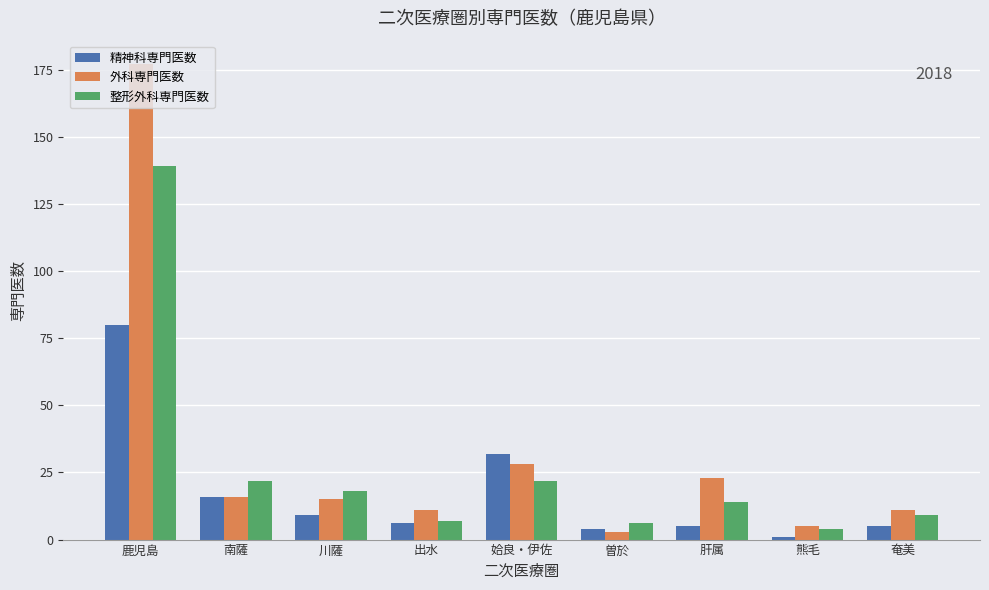

At how many categories does at least one series exceed 100?

1